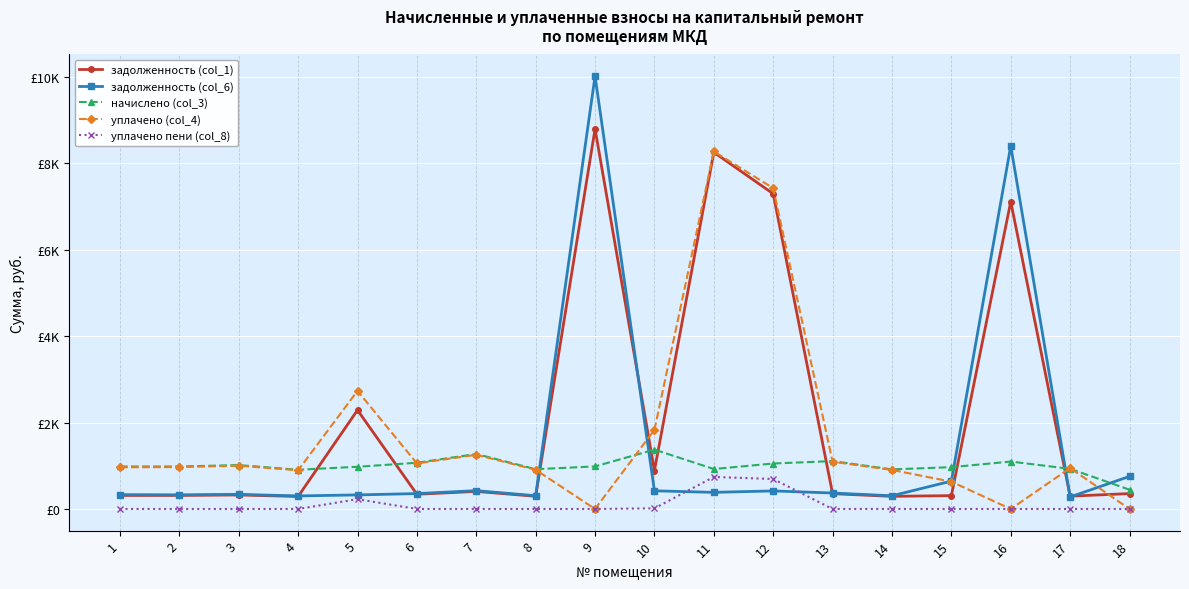

Does the chart have visible grid lines?

Yes